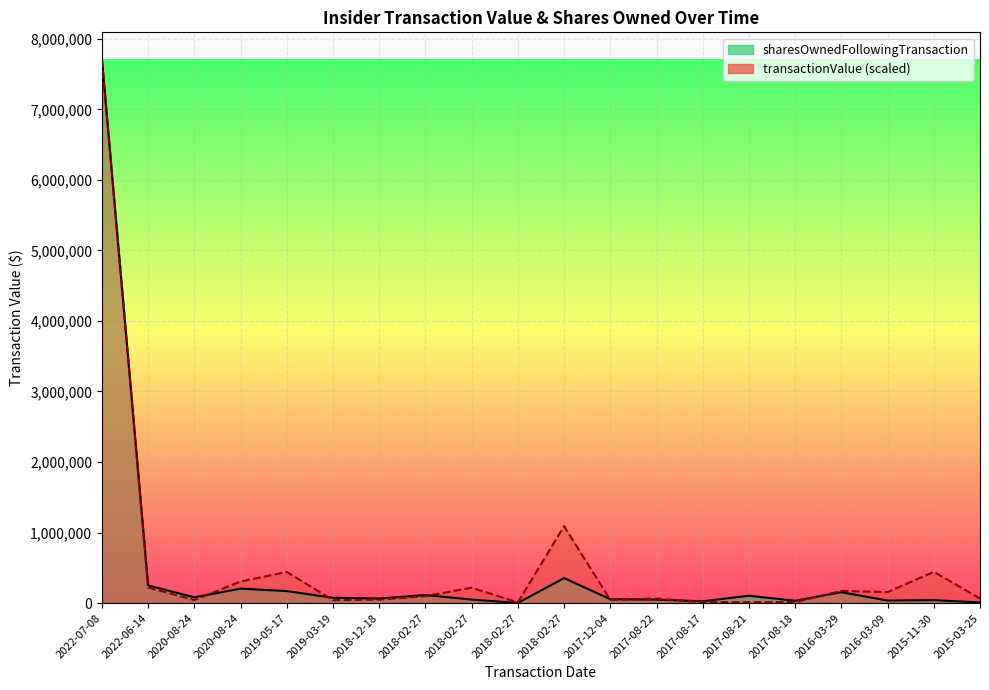

What is the average value of the transactionValue_line series?

560510.2